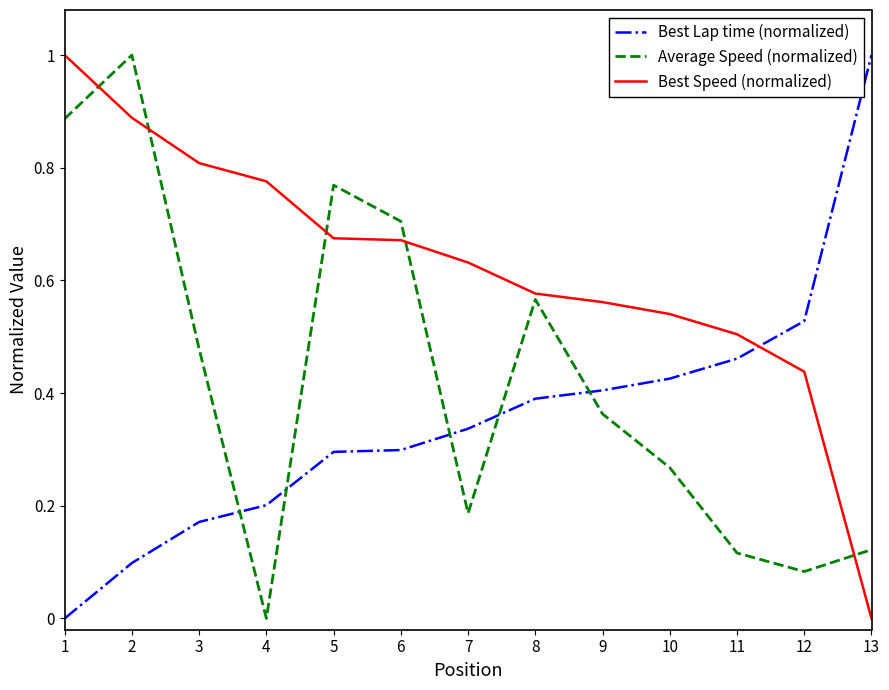

What is the maximum value for Average Speed (normalized)?

1.0